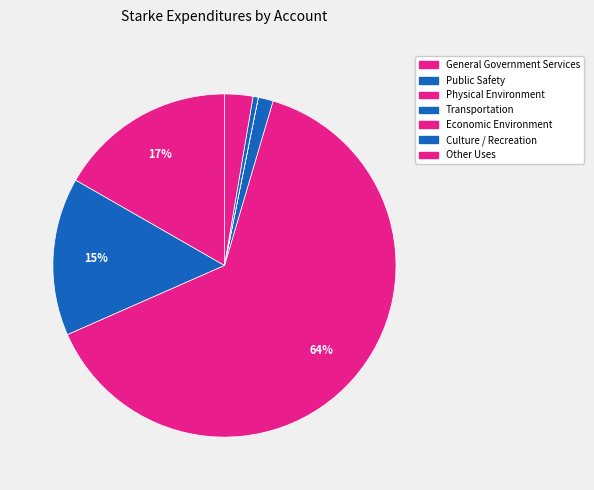

Count the number of slices in the pie.

7